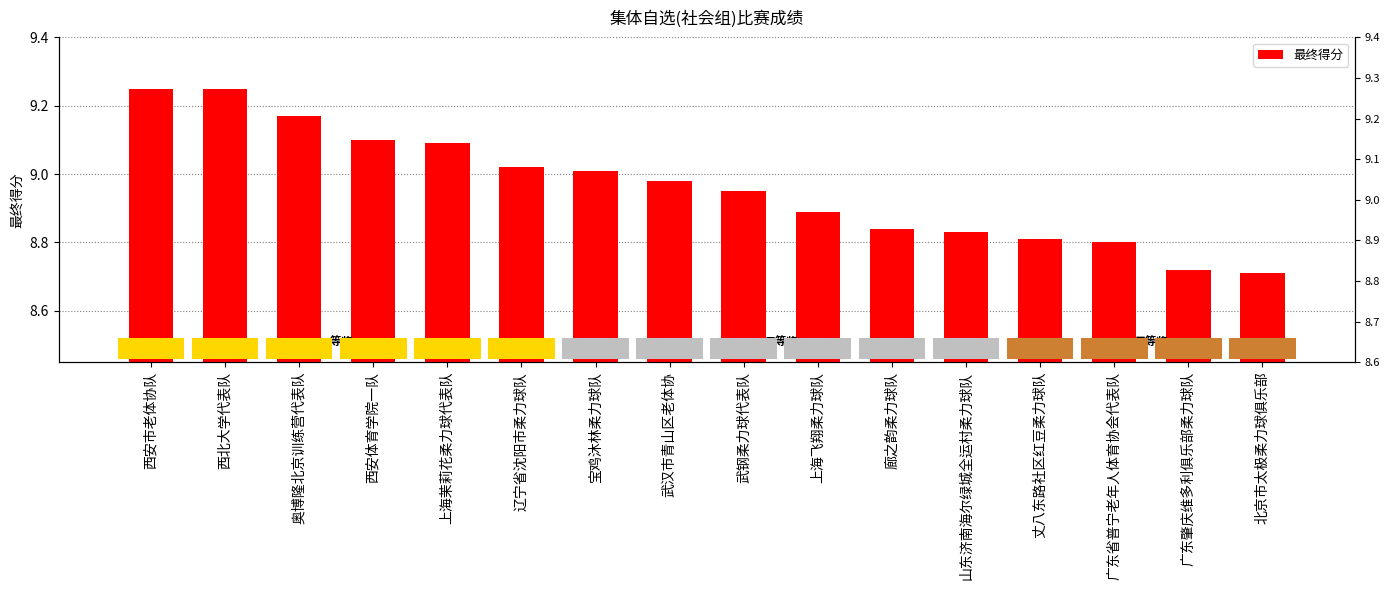

What is the label of the 10th bar from the left?

上海飞翔柔力球队